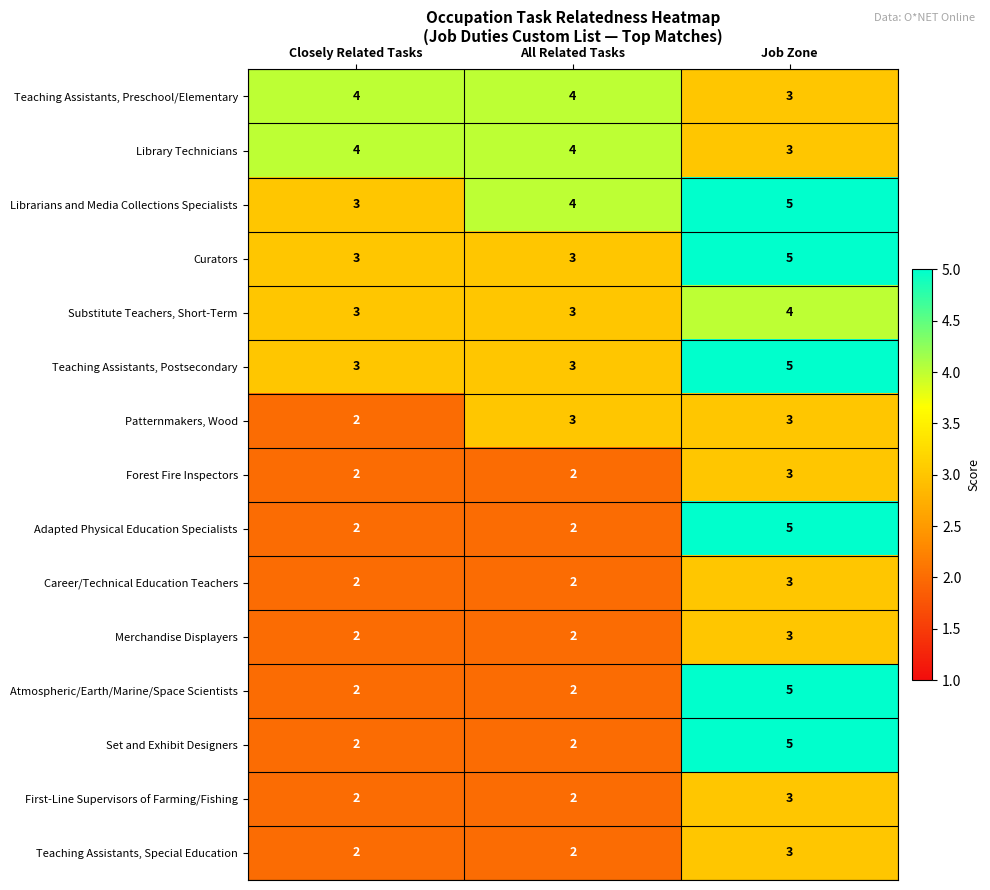

Count the Career/Technical Education Teachers values in the range 2 to 3.

3